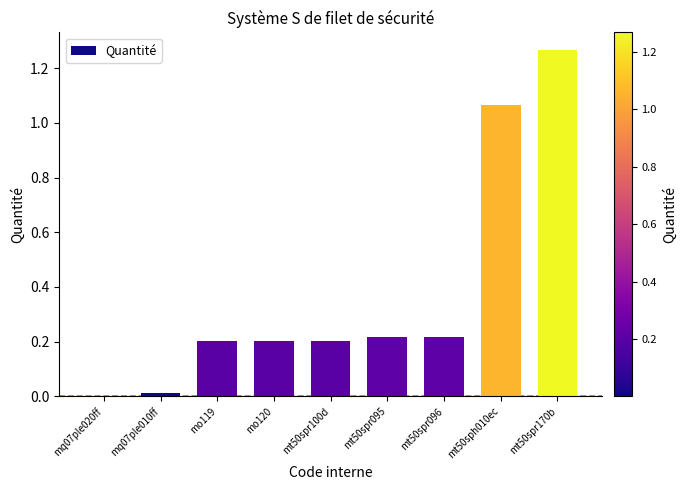

Which category has the highest value across all series?

mt50spr170b